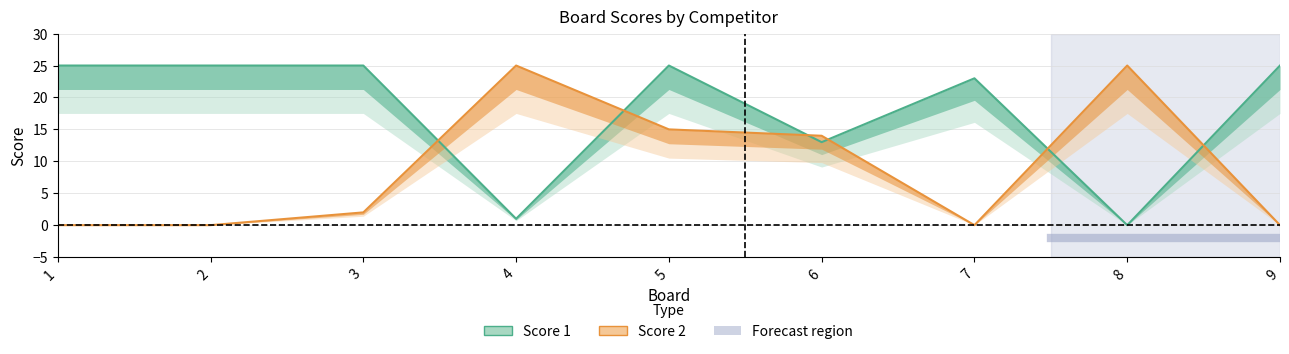

At which label does Score 2 reach its peak?

4